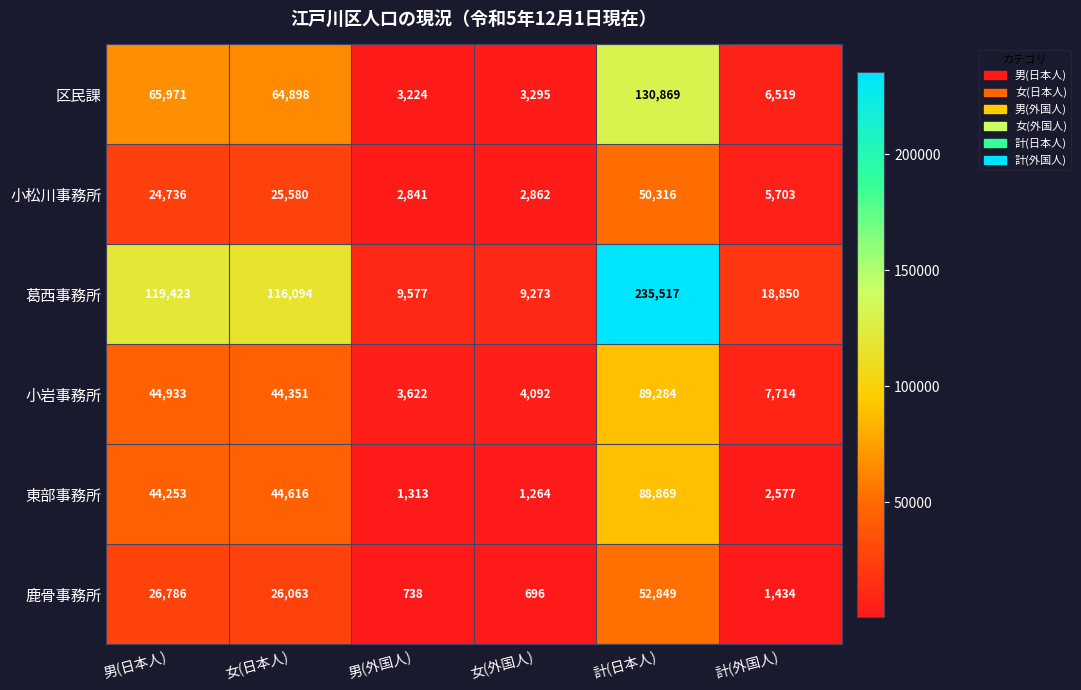

True or false: 区民課 has a value of 965 at 男(外国人).

False